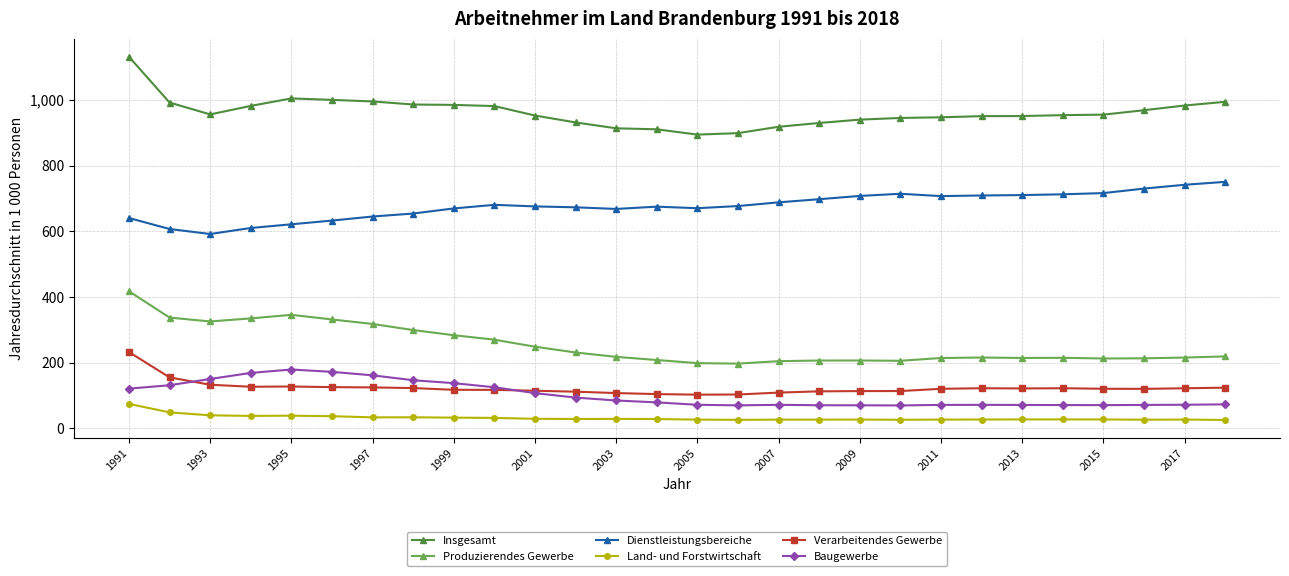

List the series in order of their peak value, lowest first.

Land- und Forstwirtschaft, Baugewerbe, Verarbeitendes Gewerbe, Produzierendes Gewerbe, Dienstleistungsbereiche, Insgesamt